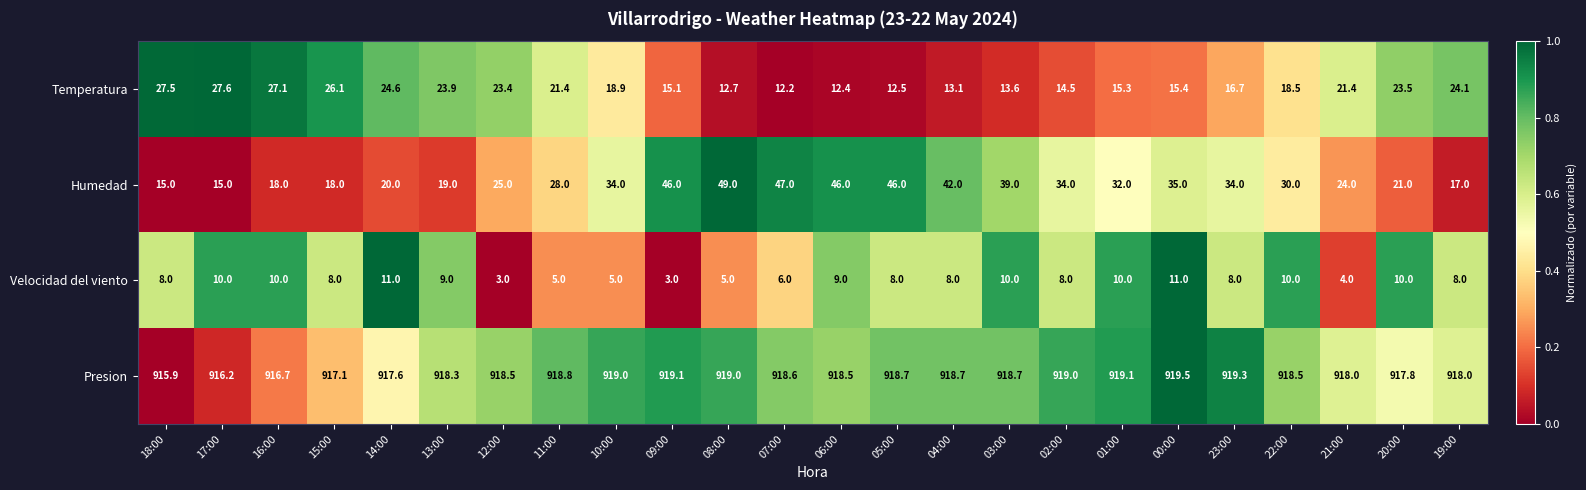

What is the smallest value displayed?

3.0